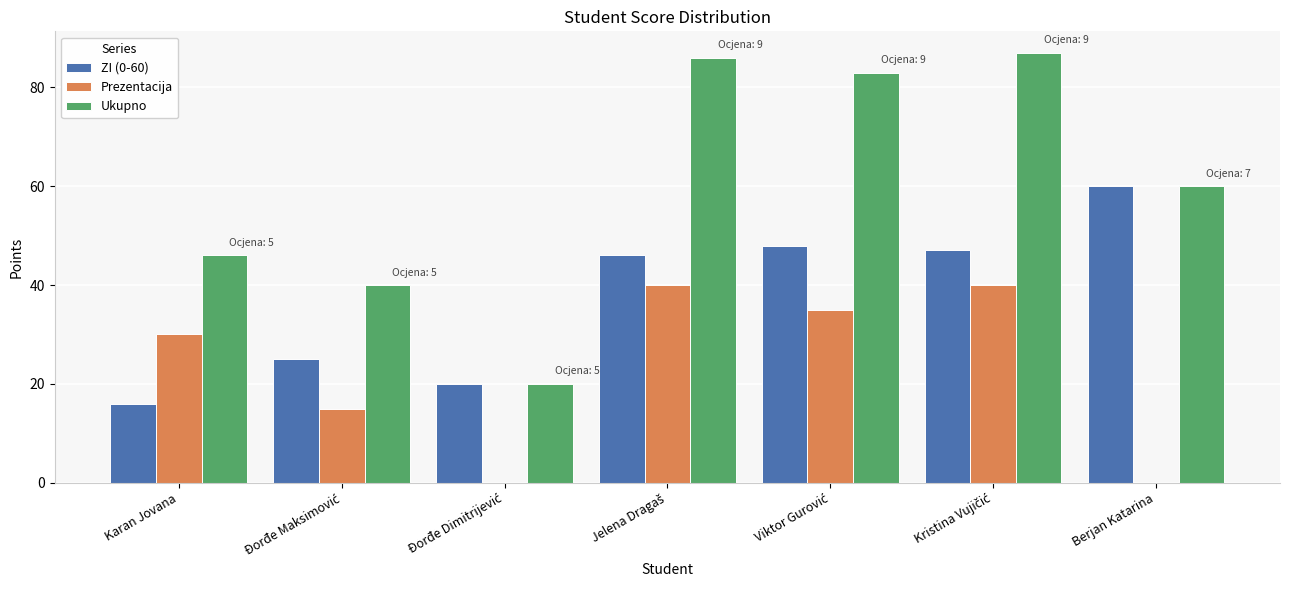

Is it true that ZI (0-60) equals 24 at Karan Jovana?

False